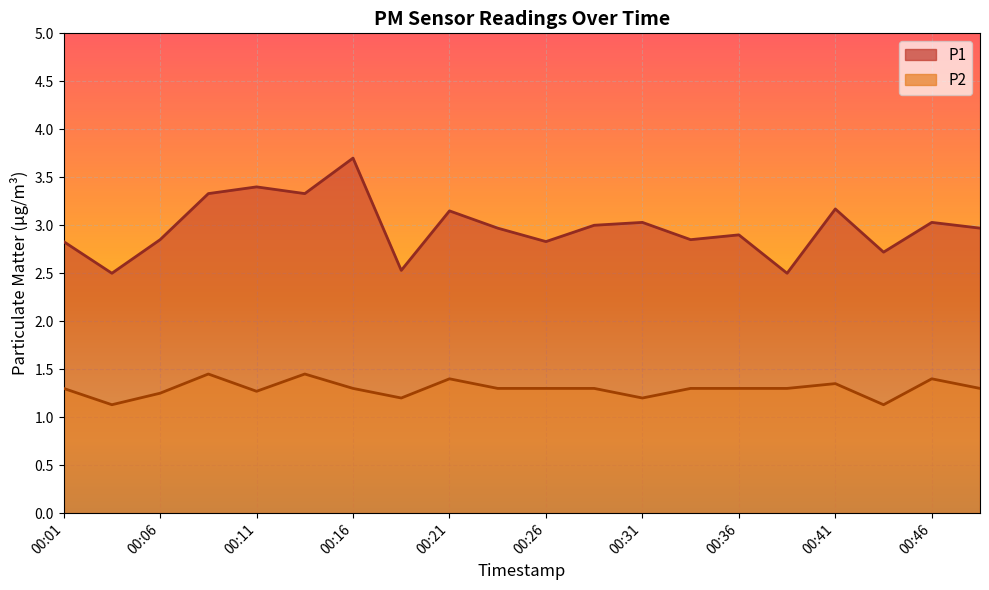

Reading right to left, transcribe all the data shown in this chart.

P1: 3.0	3.0	2.7	3.2	2.5	2.9	2.9	3.0	3.0	2.8	3.0	3.1	2.5	3.7	3.3	3.4	3.3	2.9	2.5	2.8
P2: 1.3	1.4	1.1	1.4	1.3	1.3	1.3	1.2	1.3	1.3	1.3	1.4	1.2	1.3	1.4	1.3	1.4	1.2	1.1	1.3